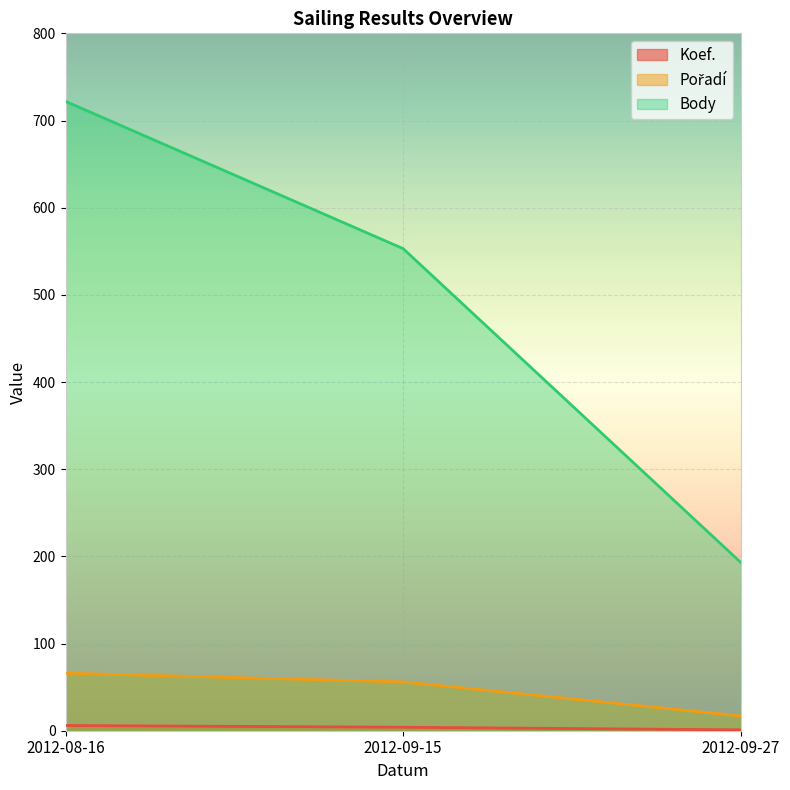

What value does the Body series have at 2012-09-27?

193